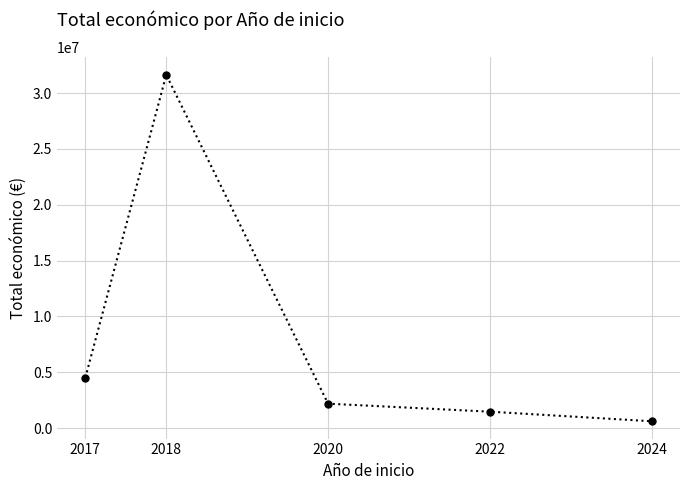

Which category has the highest value across all series?

2018